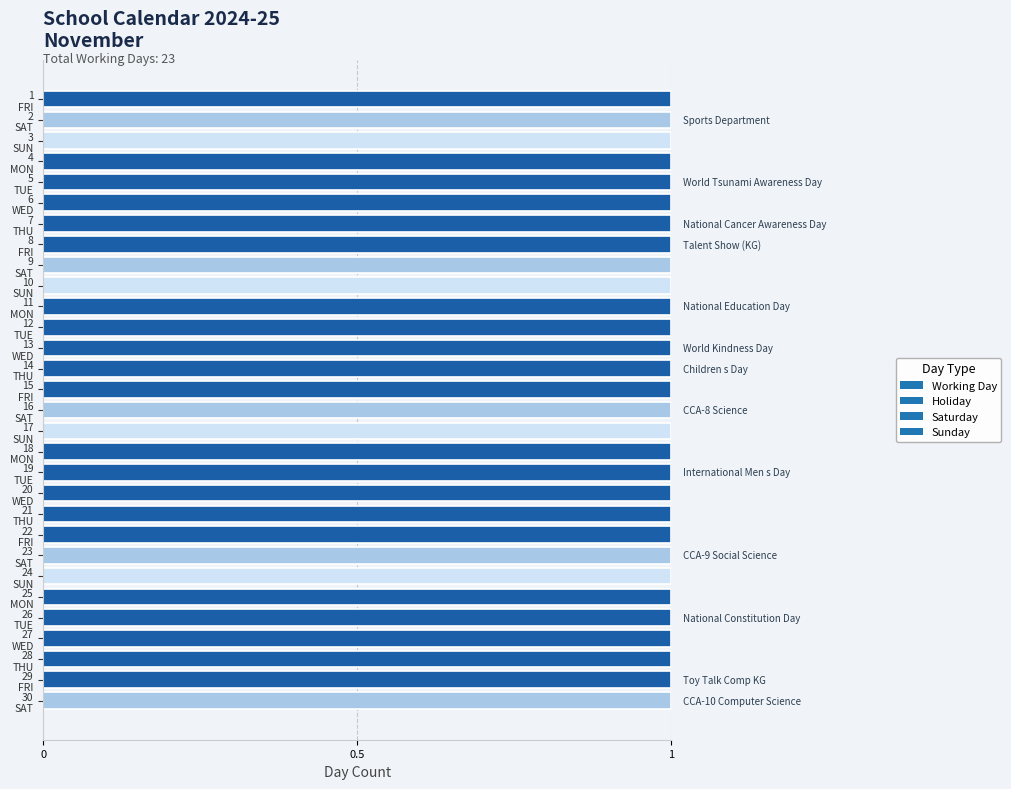

What is the approximate value at 11?

1